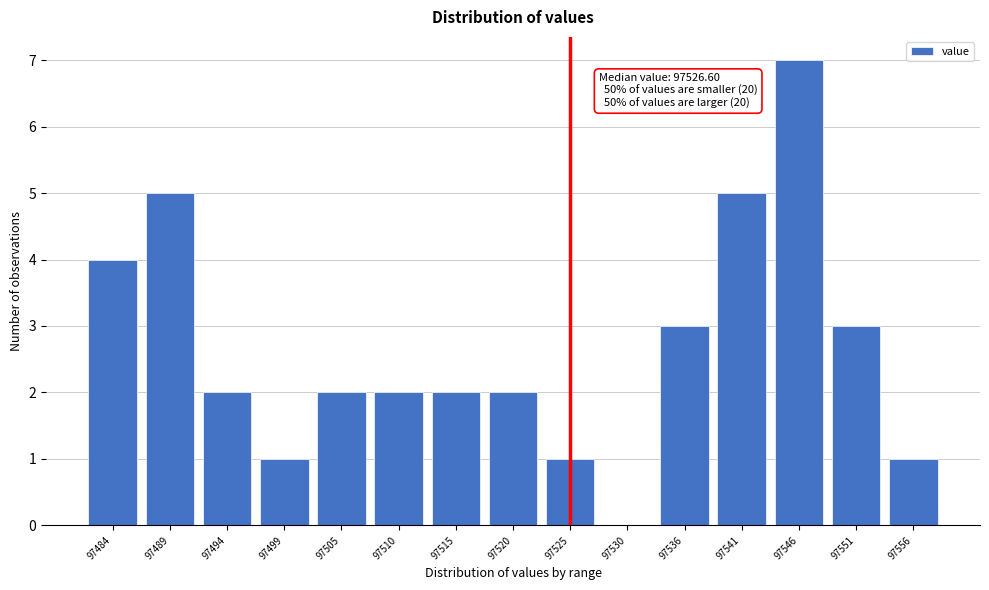

Reading left to right, list all the values displayed in this chart.

97484=4	97489=5	97494=2	97499=1	97505=2	97510=2	97515=2	97520=2	97525=1	97530=0	97536=3	97541=5	97546=7	97551=3	97556=1